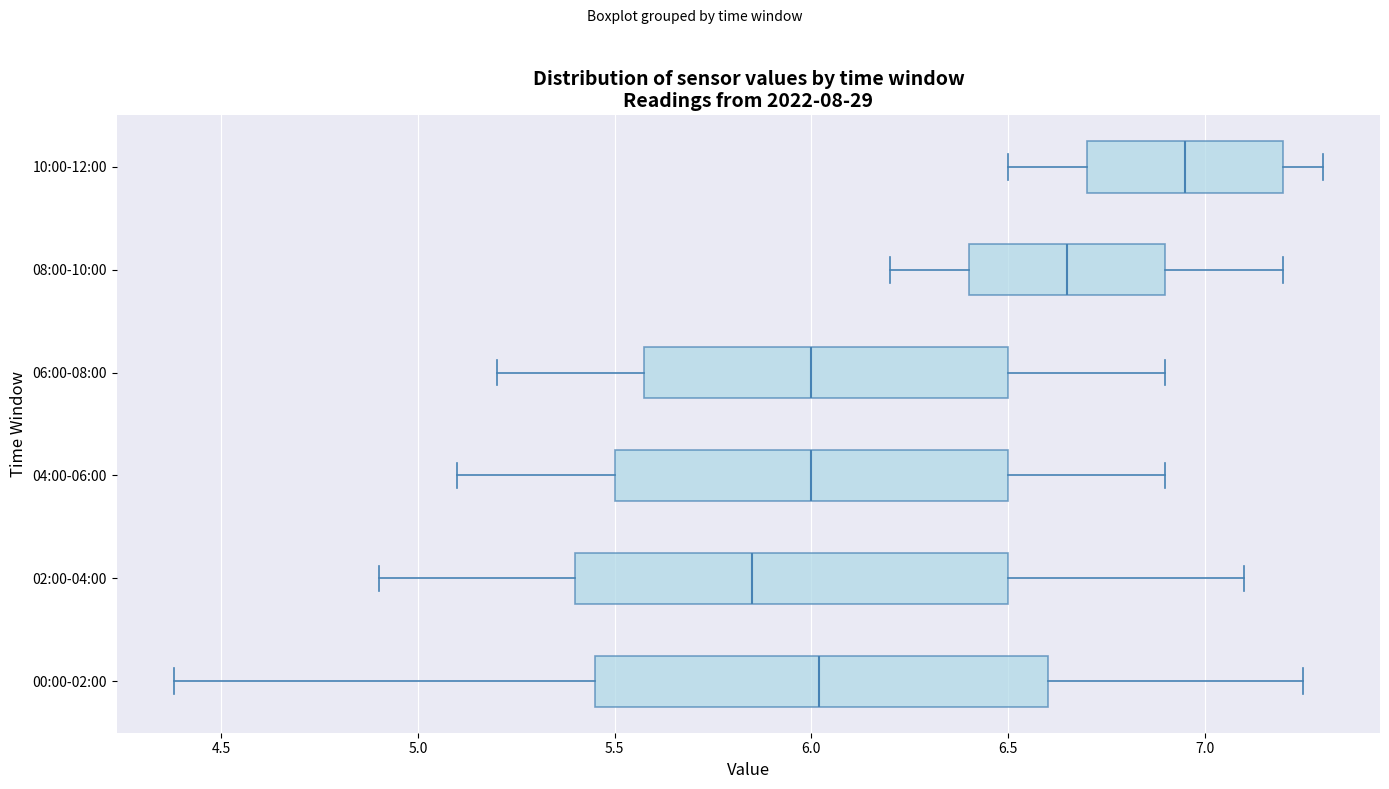

Which box's median line is the furthest to the left?

02:00-04:00